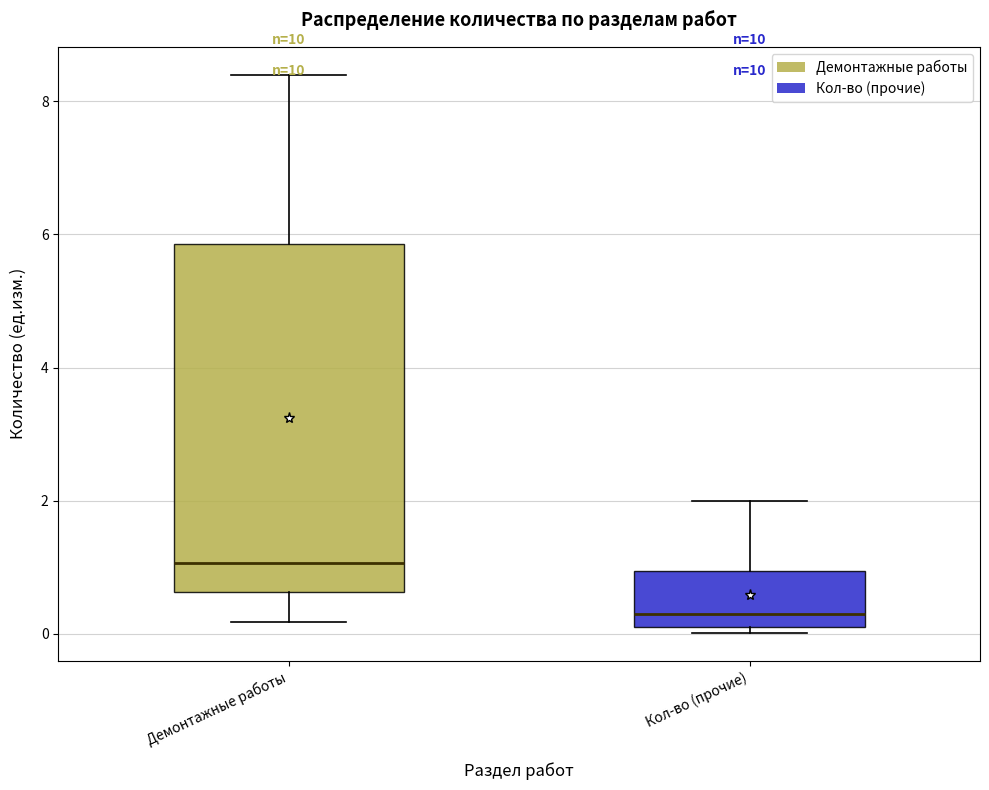

Which box is the tallest, from its lower edge to its upper edge?

Демонтажные работы